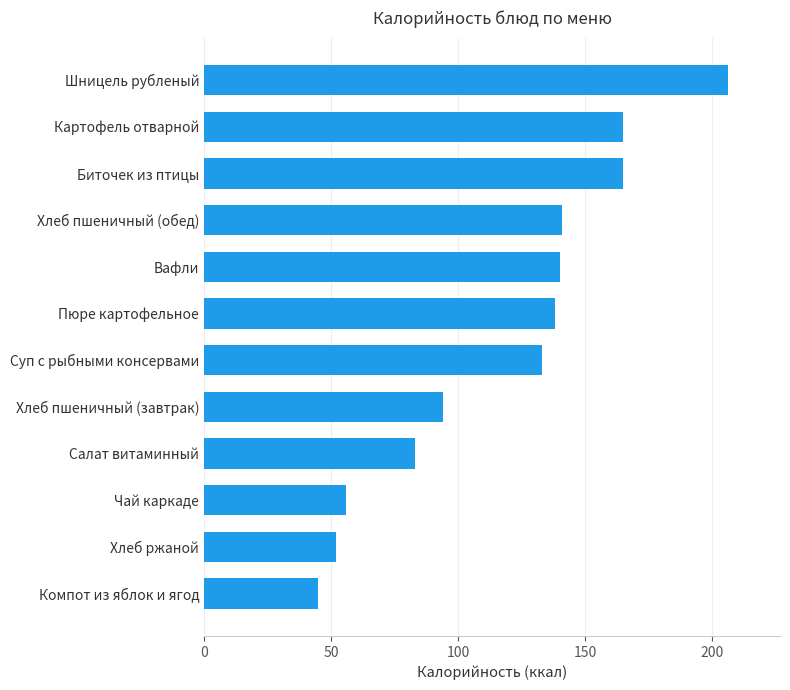

Which category has the lowest value across all series?

Компот из яблок и ягод